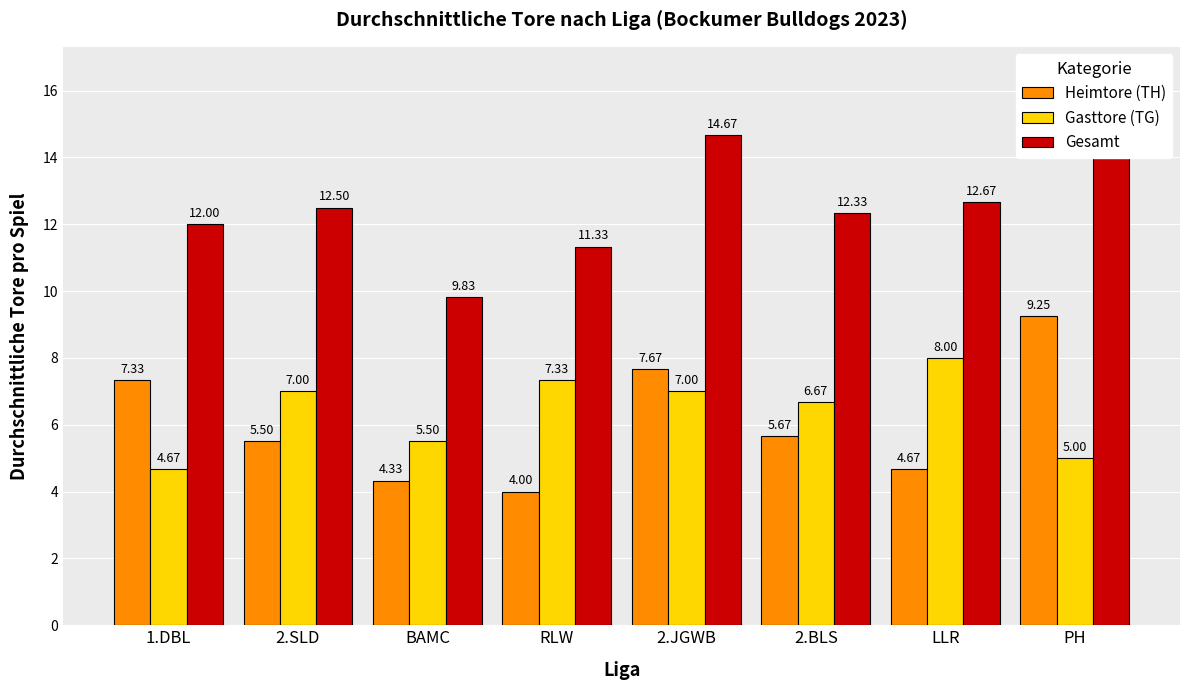

What position from the left is 2.JGWB?

5